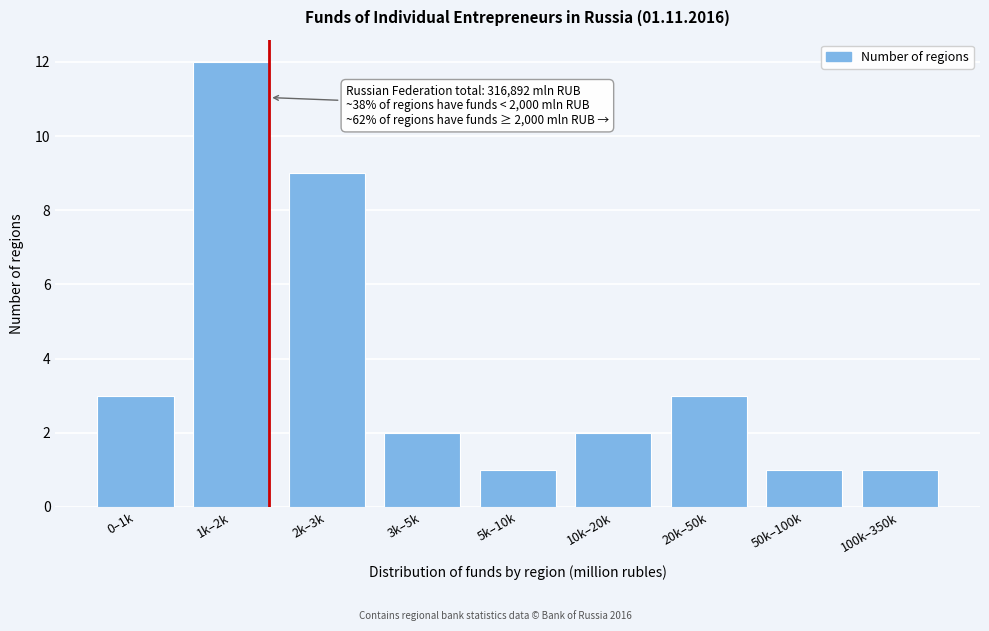

Reading right to left, transcribe all the data shown in this chart.

1	1	3	2	1	2	9	12	3